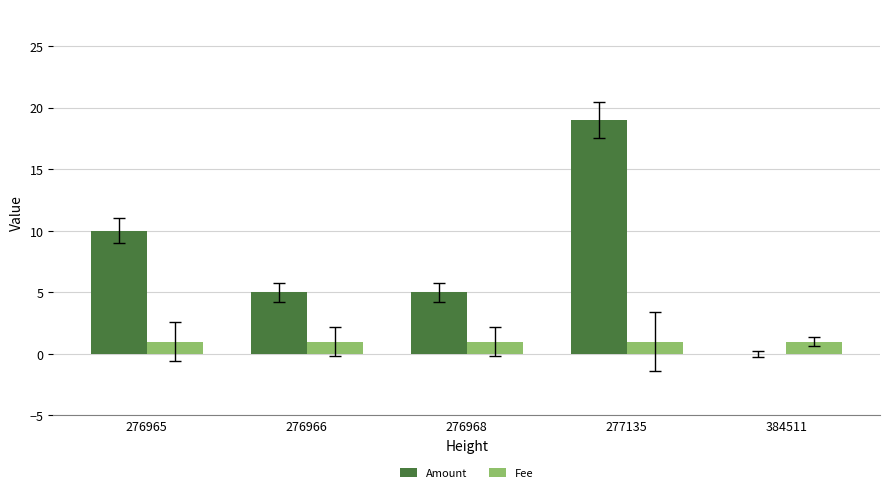

At which category is the sum across all series the highest?

277135